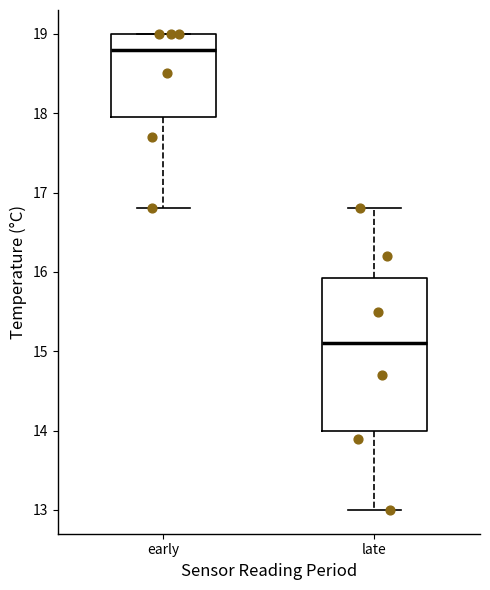

Which box is the tallest, from its lower edge to its upper edge?

late